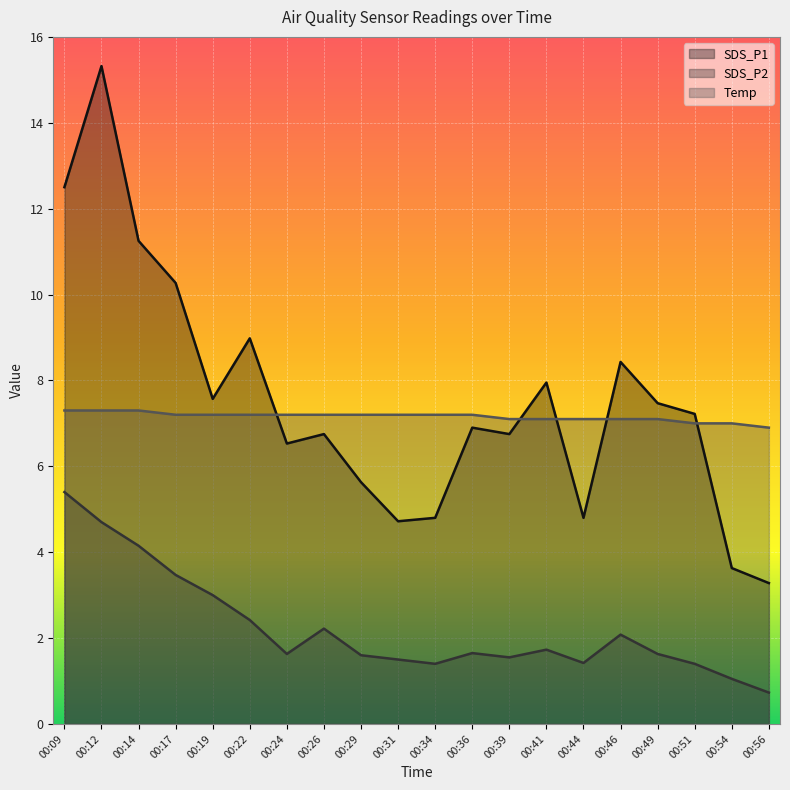

Where does the Temp series first go above 7?

00:09